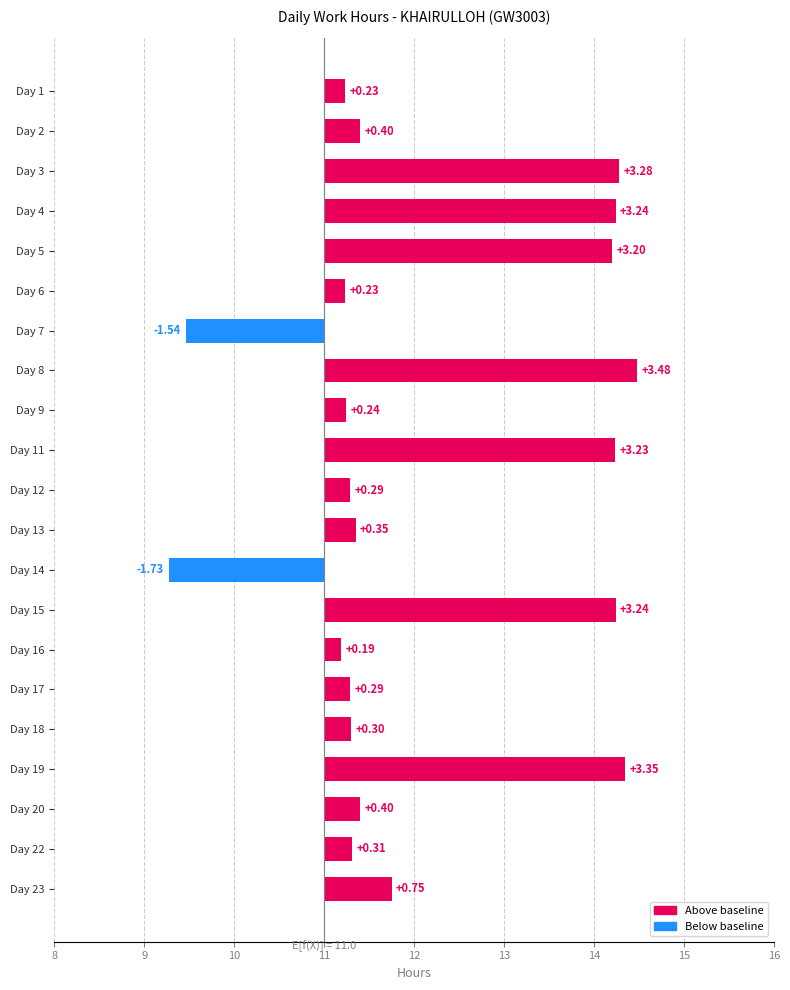

What is the value of the 2nd bar from the left?

0.4